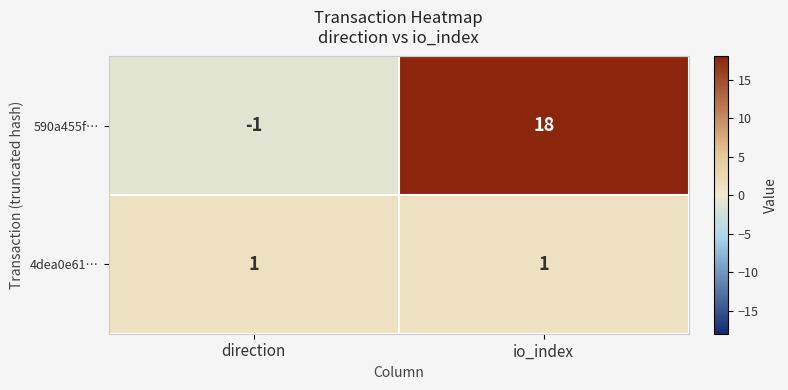

What is the sum of the 590a455f… values at io_index and direction?

17